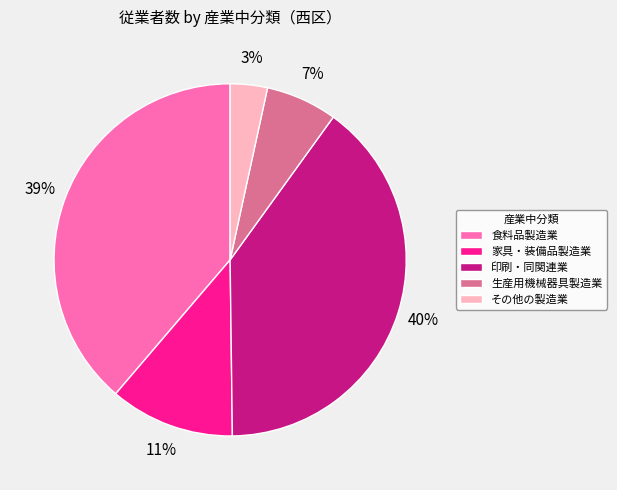

Between 印刷・同関連業 and その他の製造業, which is larger?

印刷・同関連業